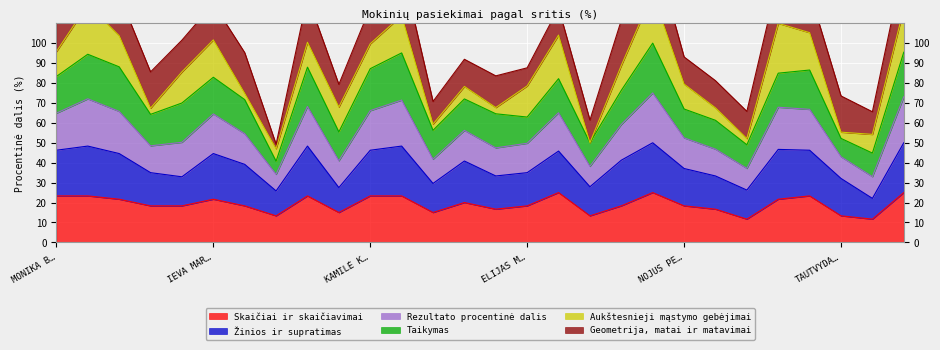

After their last crossing, which series has the higher values: Skaičiai ir skaičiavimai or Žinios ir supratimas?

Skaičiai ir skaičiavimai